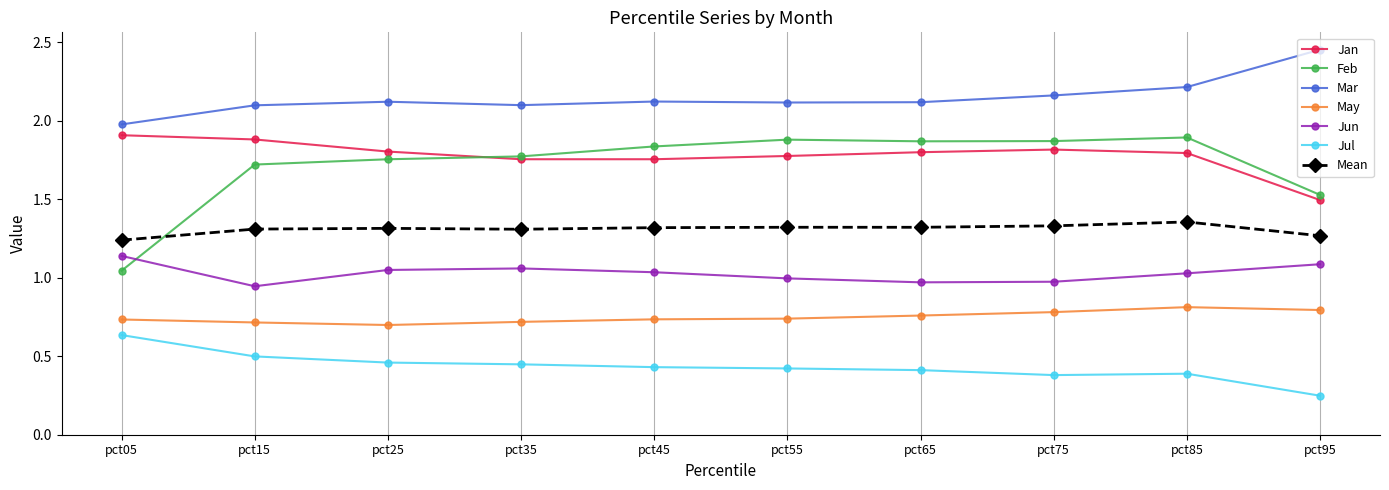

In May, how many points are lower than both neighbors (excluding endpoints)?

1